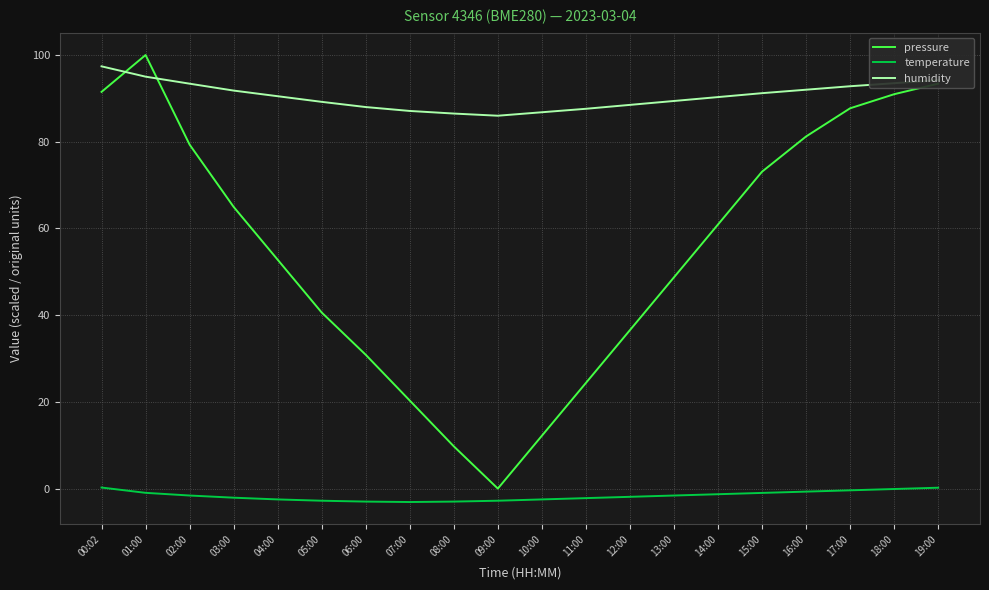

What value does the temperature series have at 07:00?

-3.1